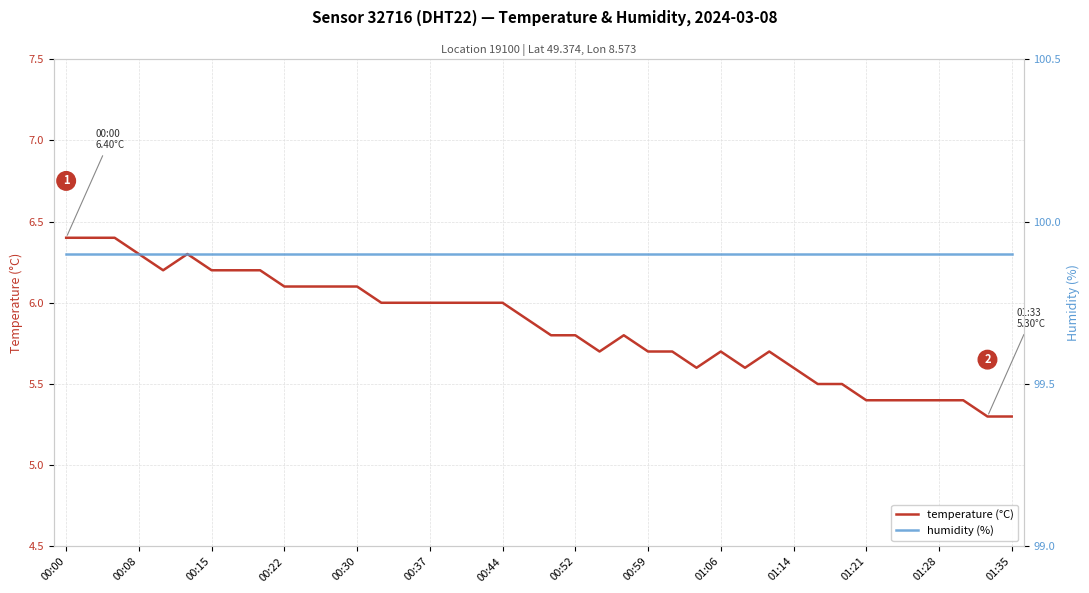

True or false: temperature (°C) has a value of 5.7 at 01:06.

True